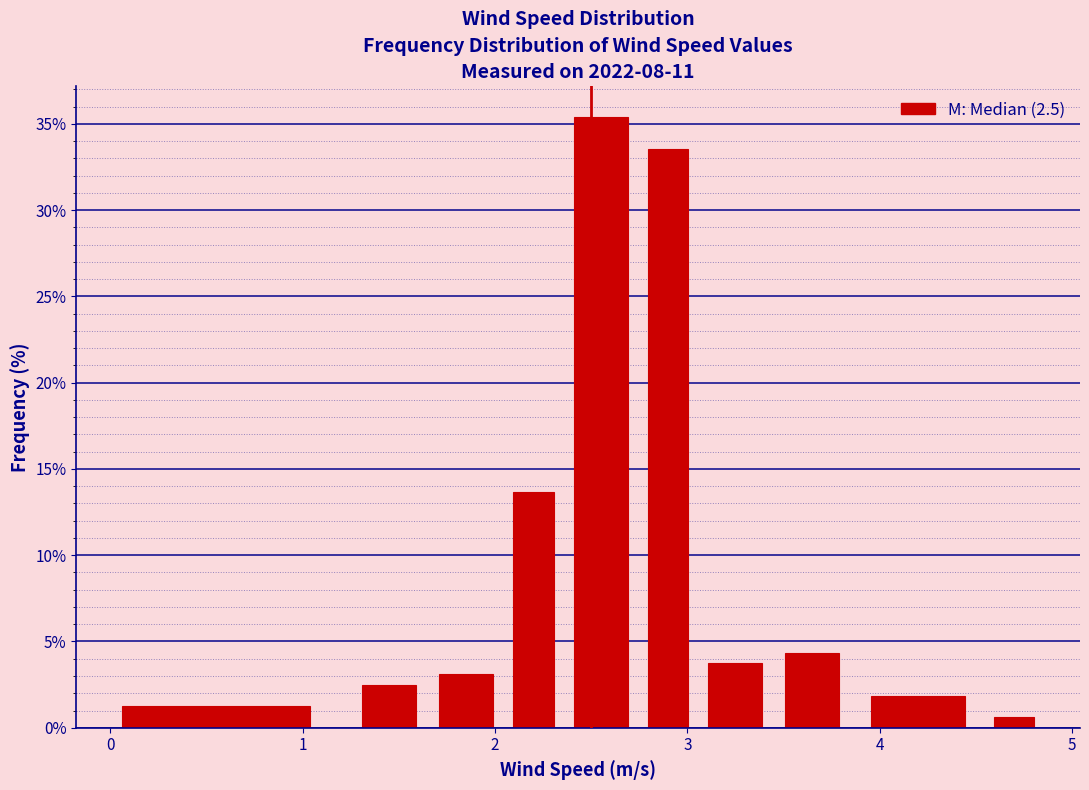

Read against the x-axis, roughly where is the centre of the tallest bar?

2.6